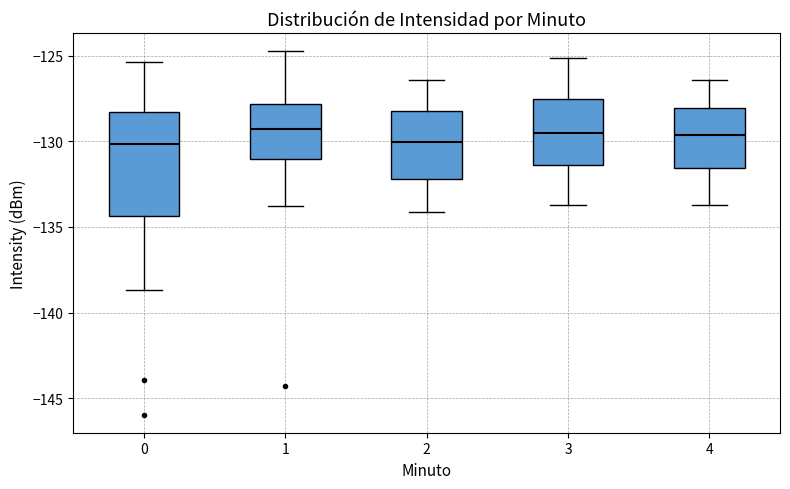

Reading left to right, transcribe this box plot: for each box, give where its median line is, the range the box spans, and where its two whiskers end, as read against the y-axis. The values are not printed on the chart, so give them approximately, as read against the axis.

0: median -130.0, box -134.5 to -128.5, whiskers -138.5 to -125.5
1: median -129.5, box -131.0 to -128.0, whiskers -134.0 to -124.5
2: median -130.0, box -132.0 to -128.0, whiskers -134.0 to -126.5
3: median -129.5, box -131.5 to -127.5, whiskers -133.5 to -125.0
4: median -129.5, box -131.5 to -128.0, whiskers -133.5 to -126.5